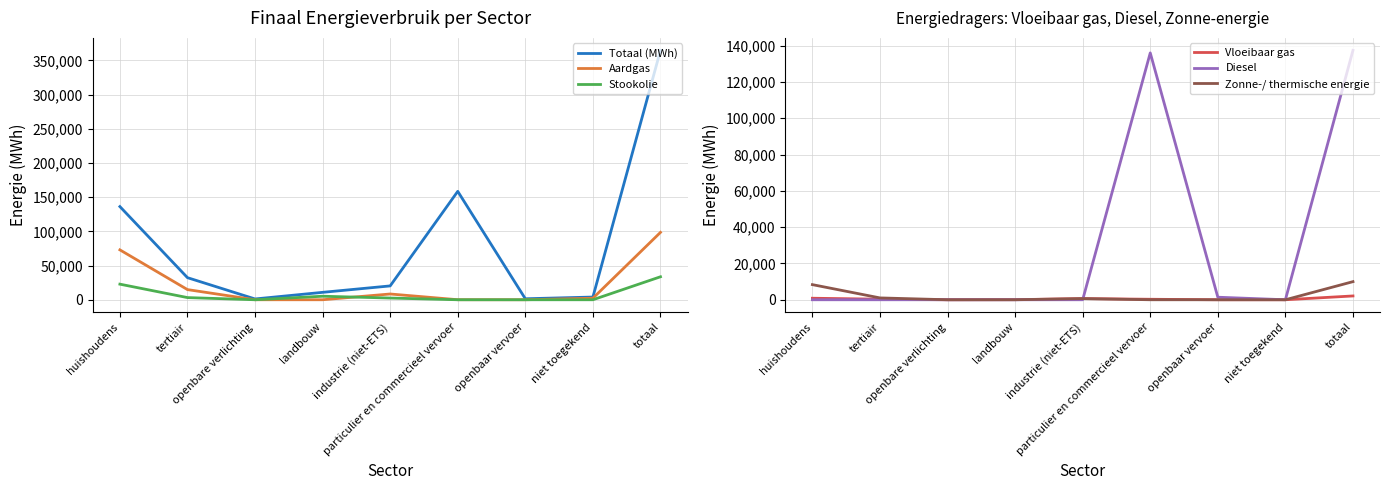

The Aardgas series shows 72958.9 at huishoudens. True or false?

True